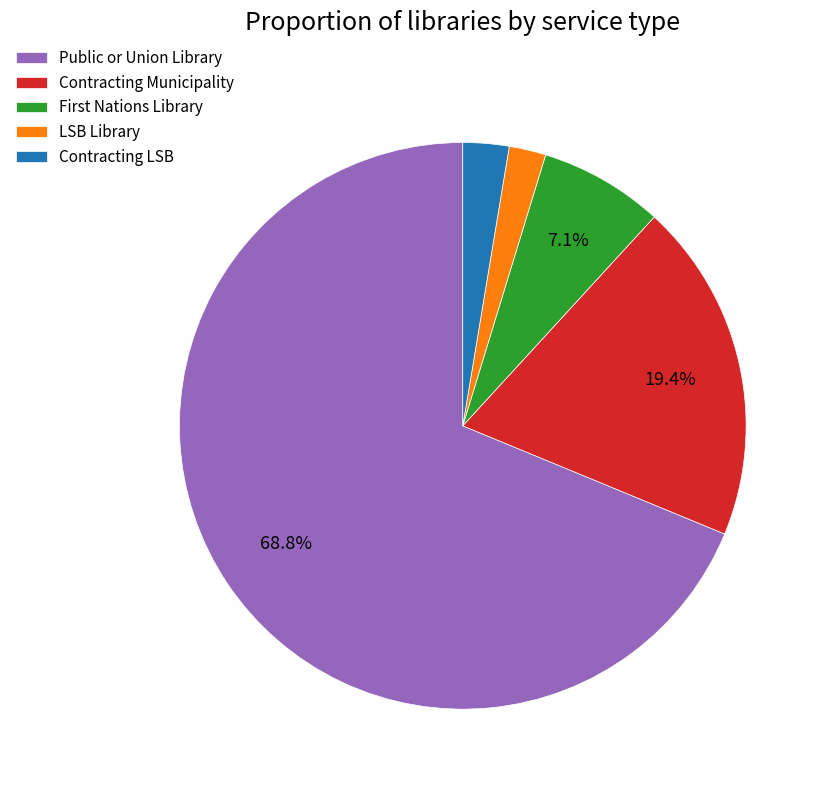

True or false: Contracting LSB accounts for 3% of the total.

True